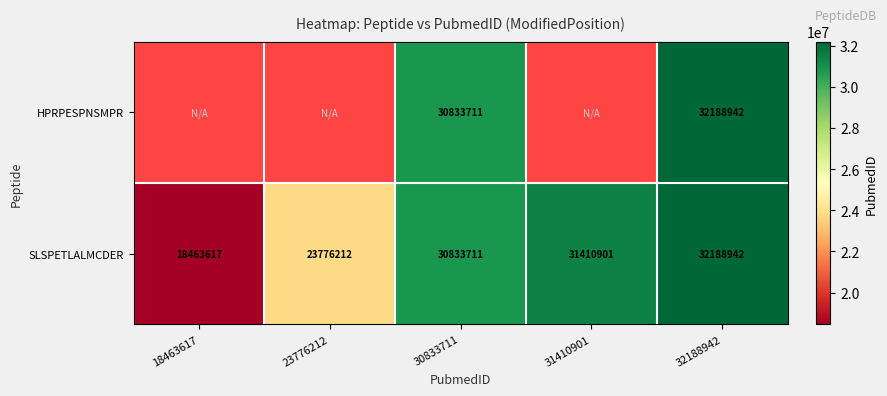

The SLSPETLALMCDER series shows 32188942 at 32188942. True or false?

True